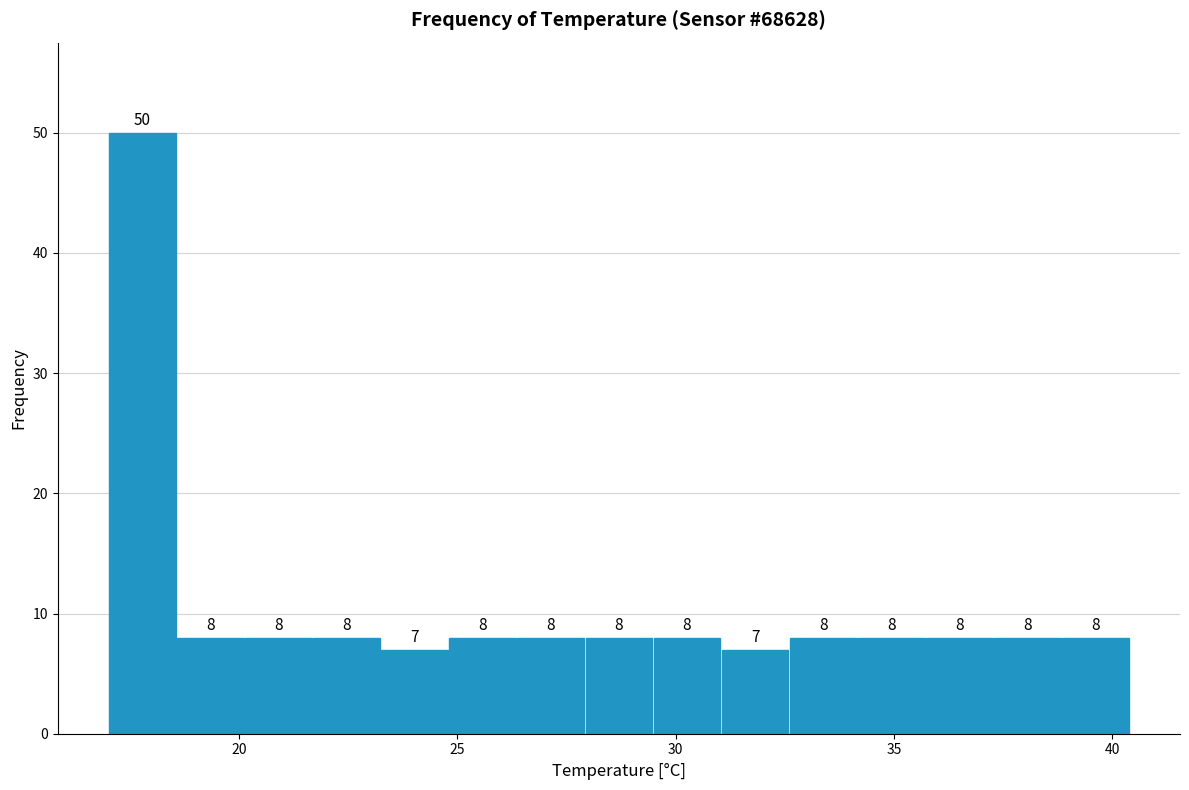

Around what value on the x-axis is the tallest bar? Give the approximate position of its centre, as read against the axis.

18.0